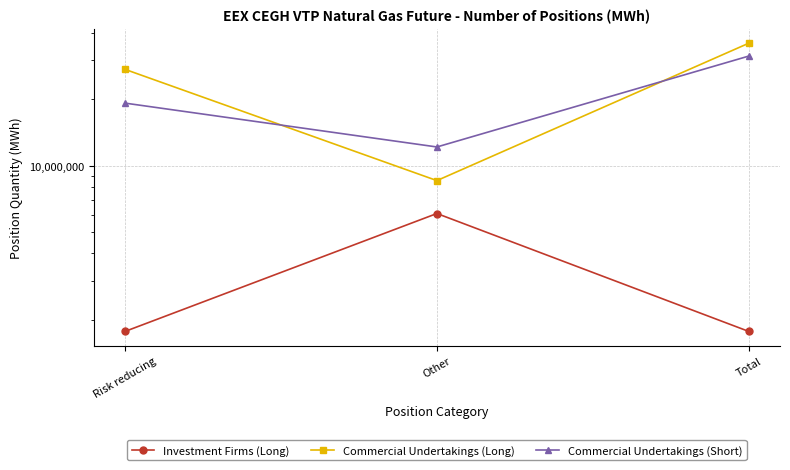

What are all the series names shown in the legend?

Investment Firms (Long), Commercial Undertakings (Long), Commercial Undertakings (Short)